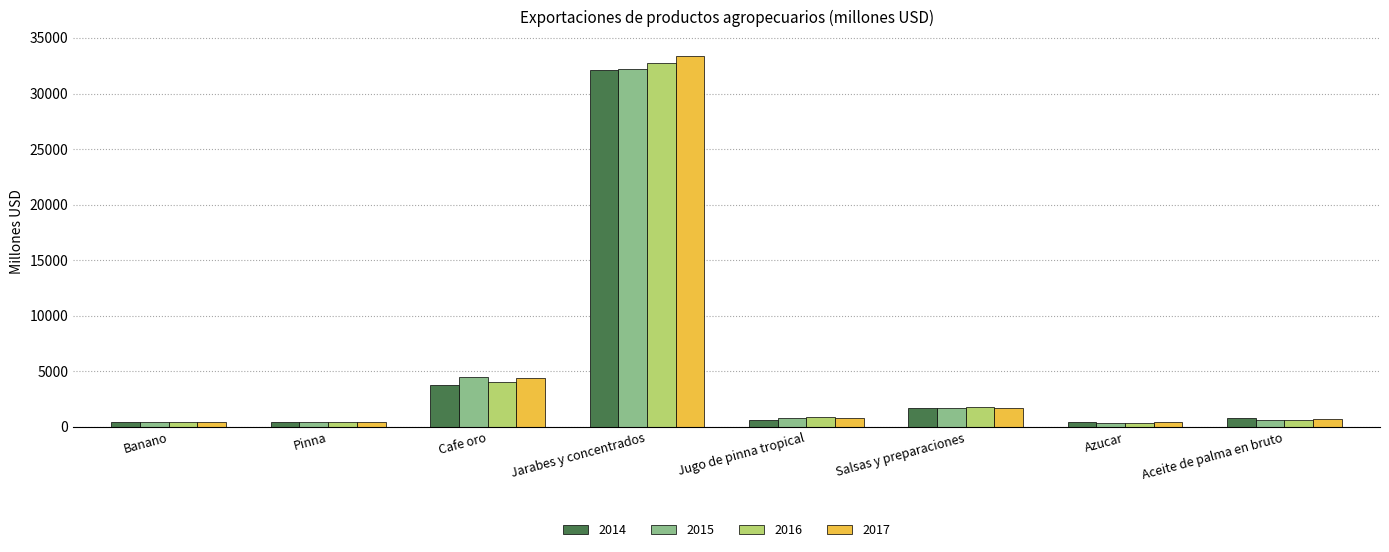

What is the smallest value displayed?

362.2